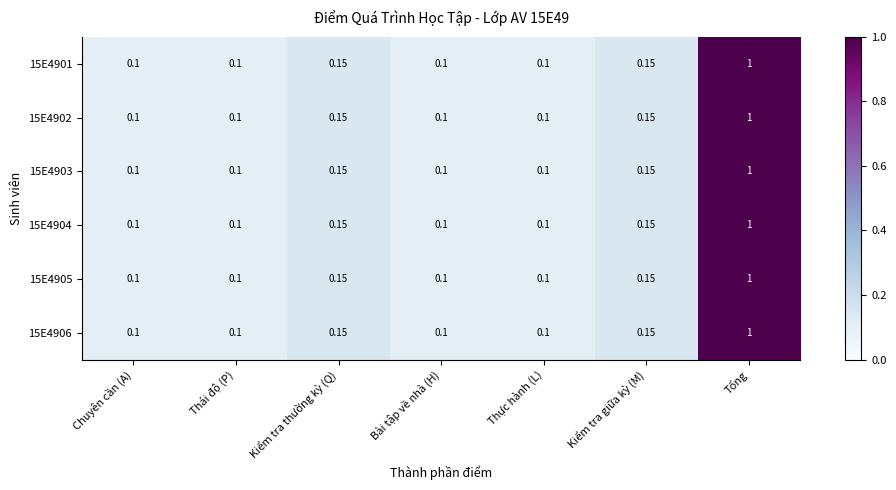

At which category is the sum across all series the highest?

Tổng